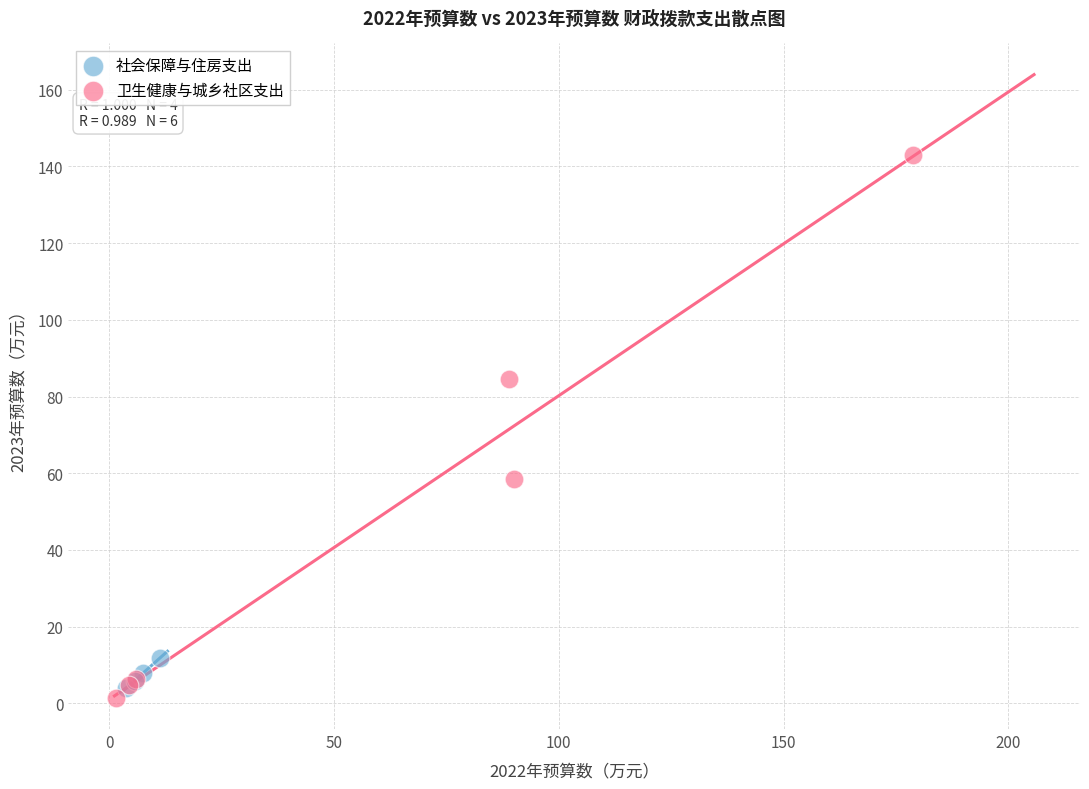

Which series reaches the maximum Y coordinate?

卫生健康与城乡社区支出